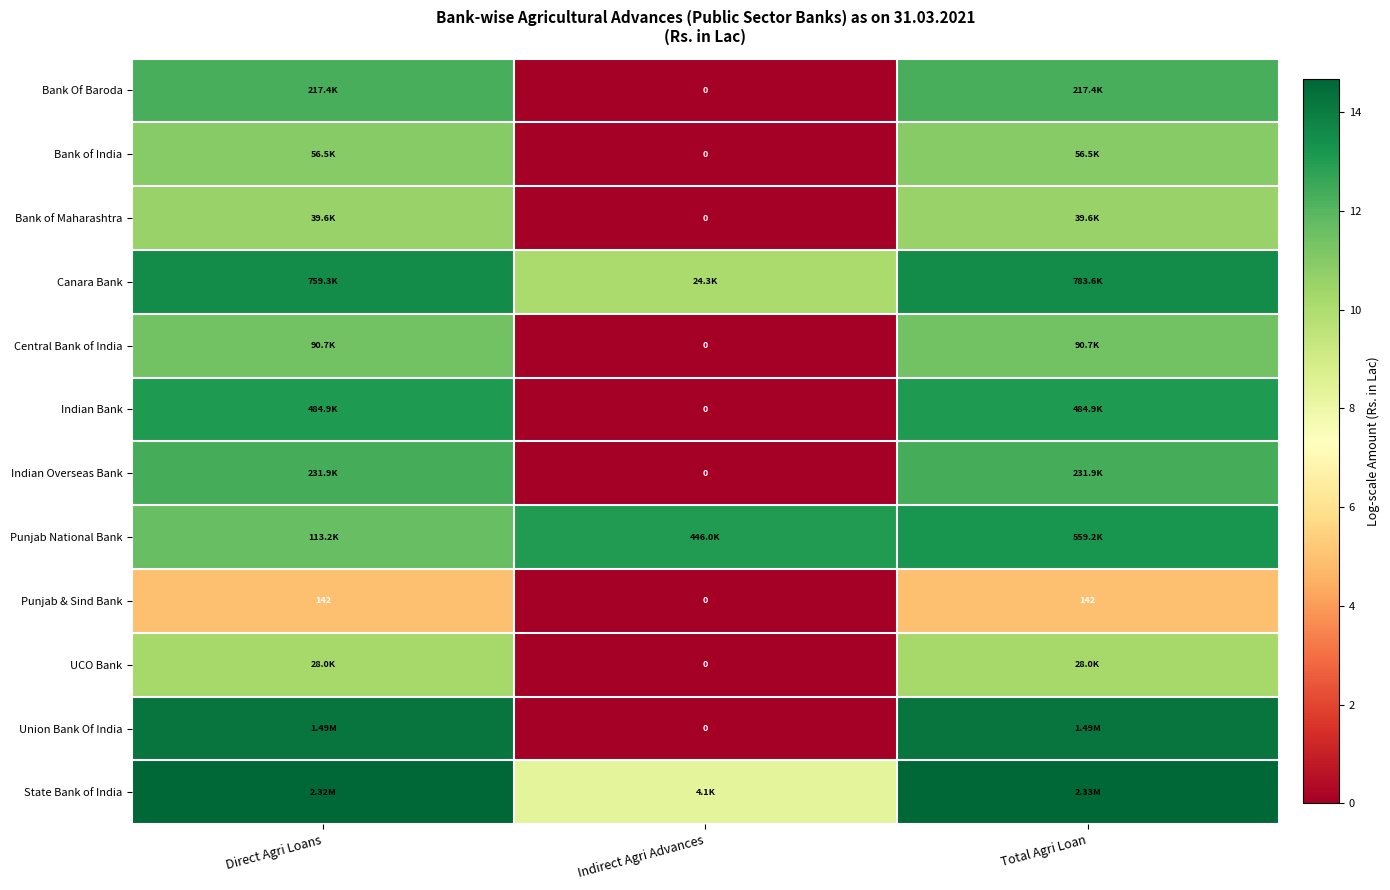

At how many categories does at least one series exceed 7?

3